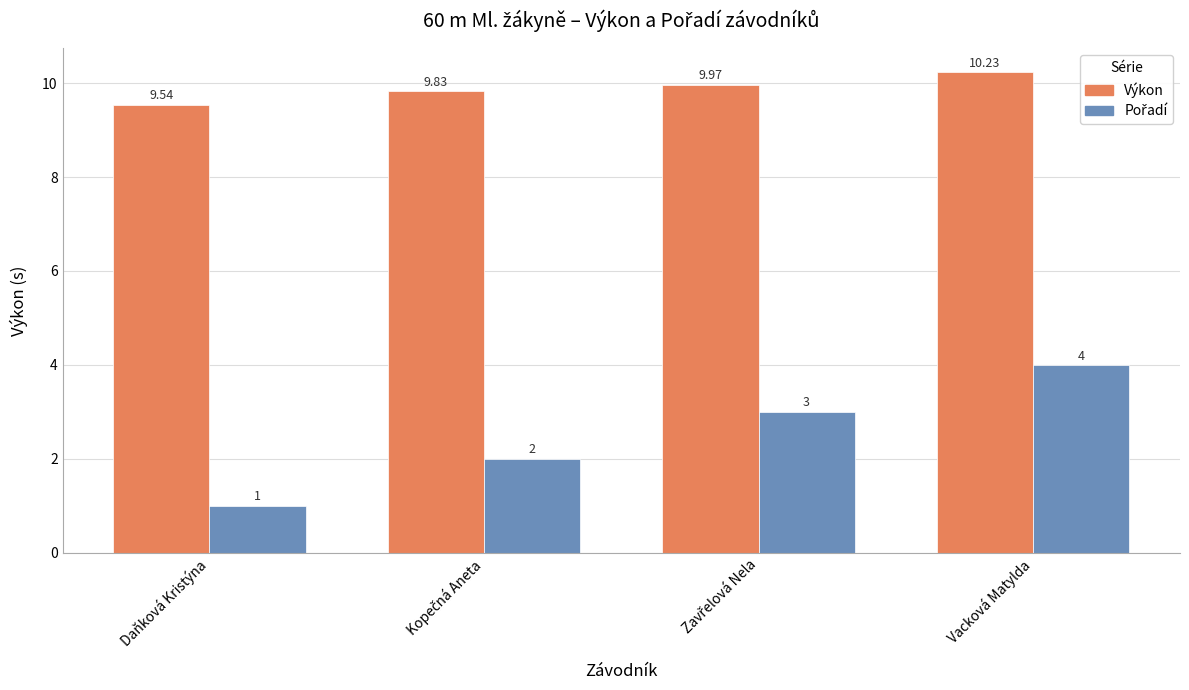

How many bars are there in each group?

2